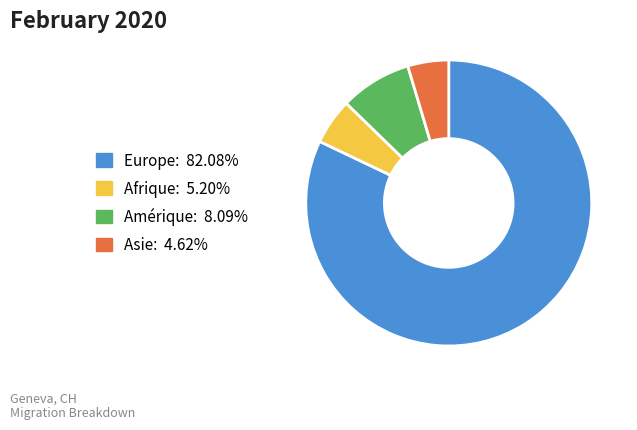

Does any single category account for the majority?

Yes